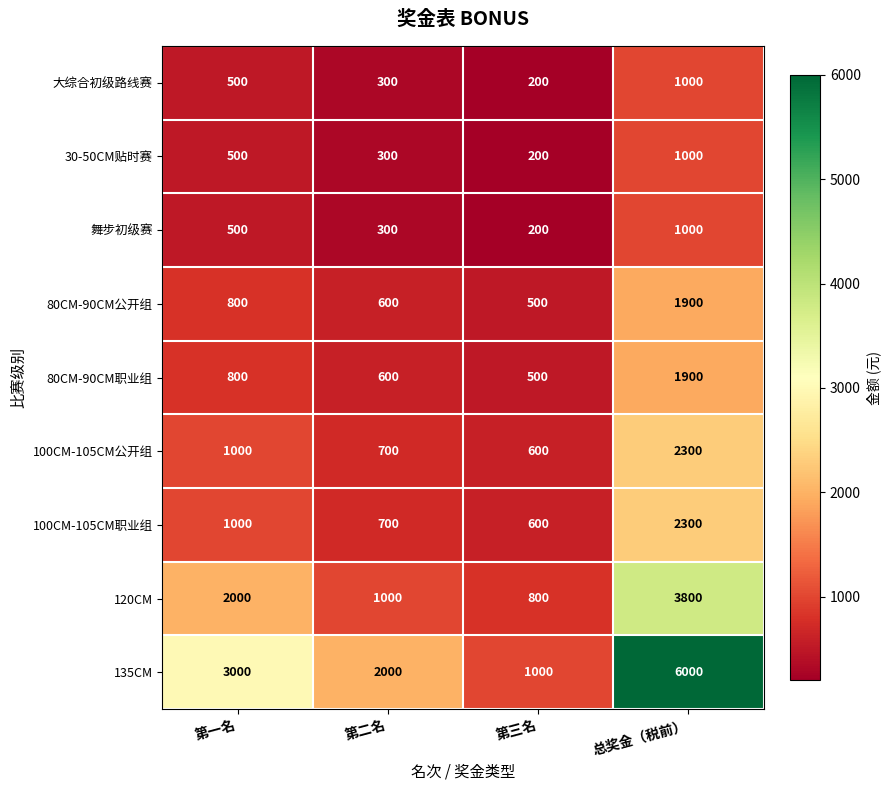

Which series has the largest total across all categories?

135CM